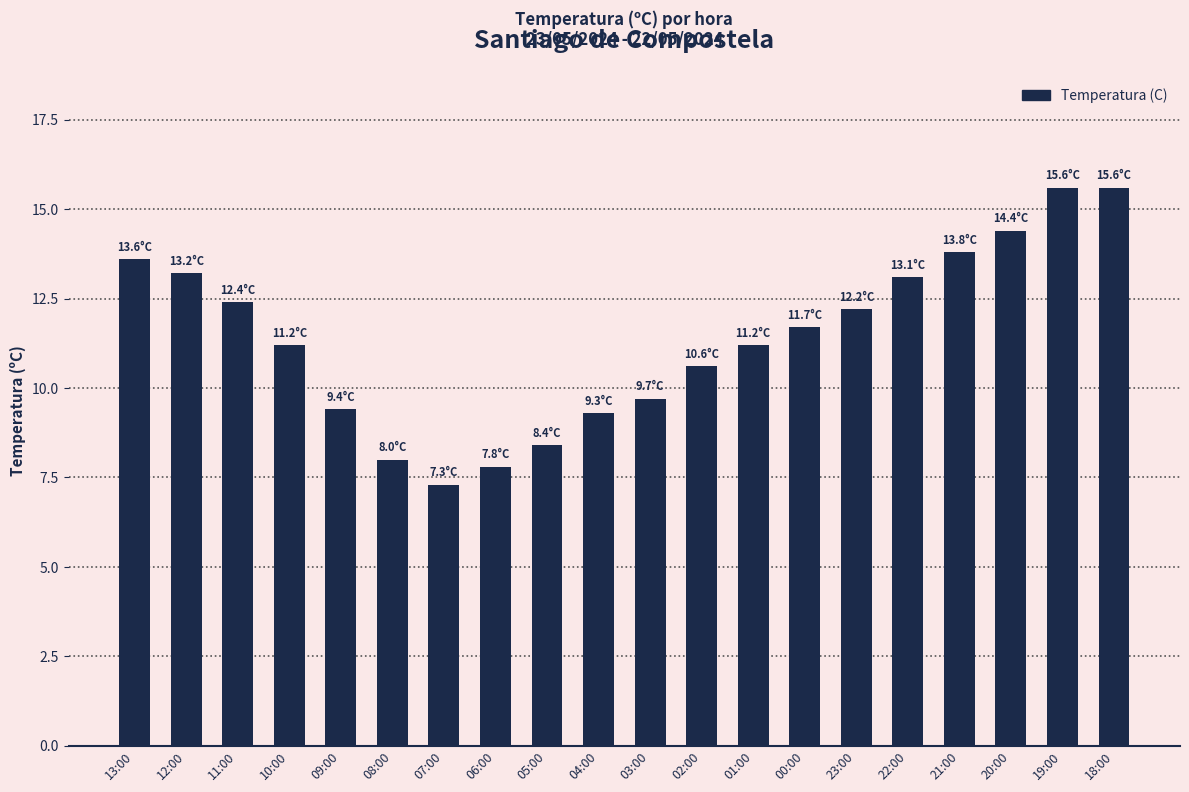

What is the maximum value shown in the chart?

15.6